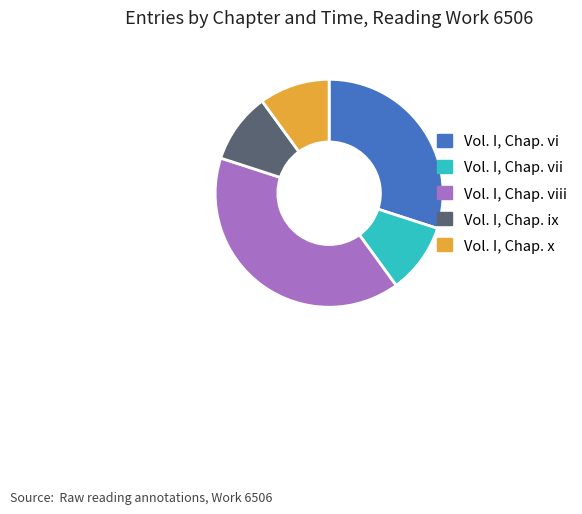

Approximately how many times larger is the value at Vol. I, Chap. ix compared to Vol. I, Chap. x?

1.0